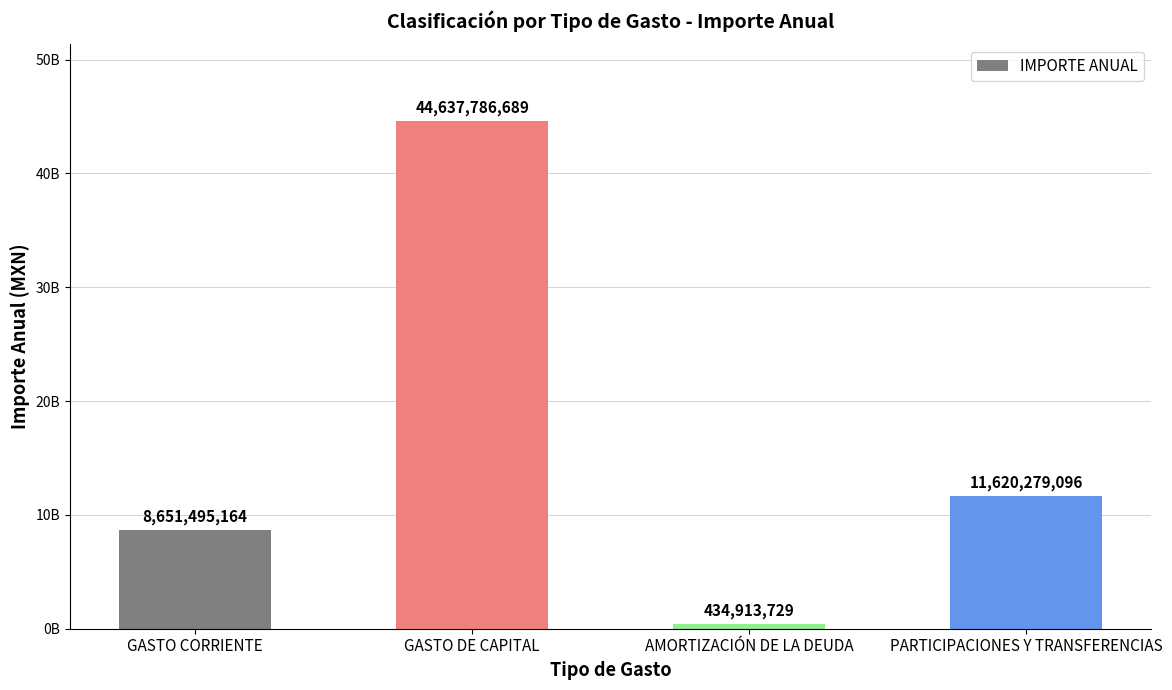

Is it true that the value at GASTO CORRIENTE is 12519156392?

False